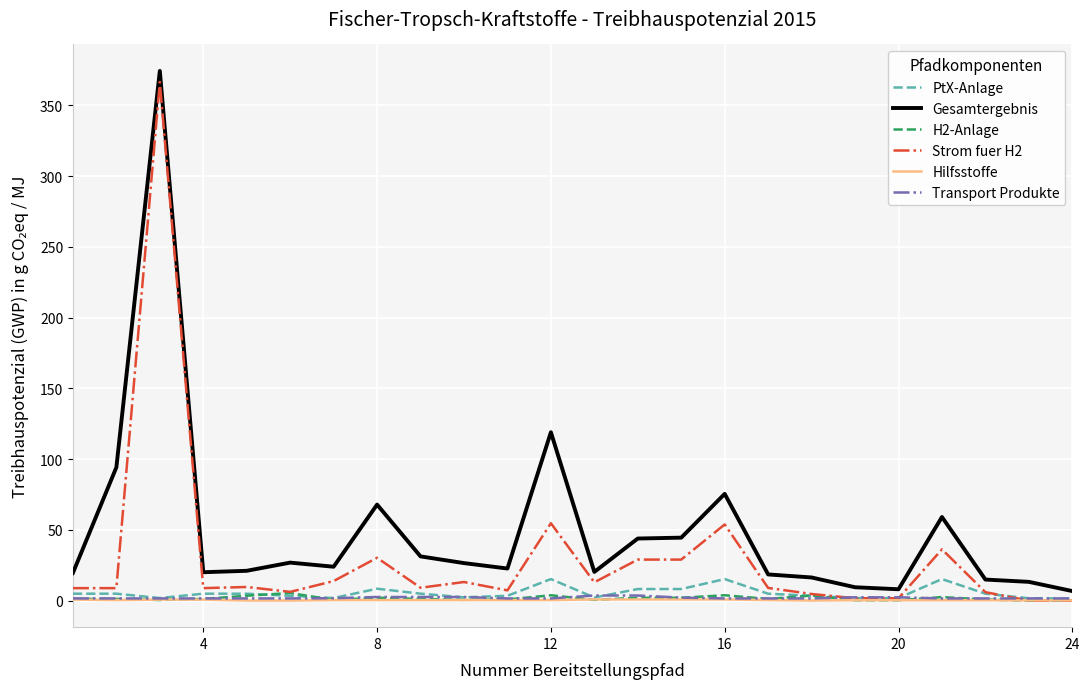

Which series has the largest total across all categories?

Gesamtergebnis